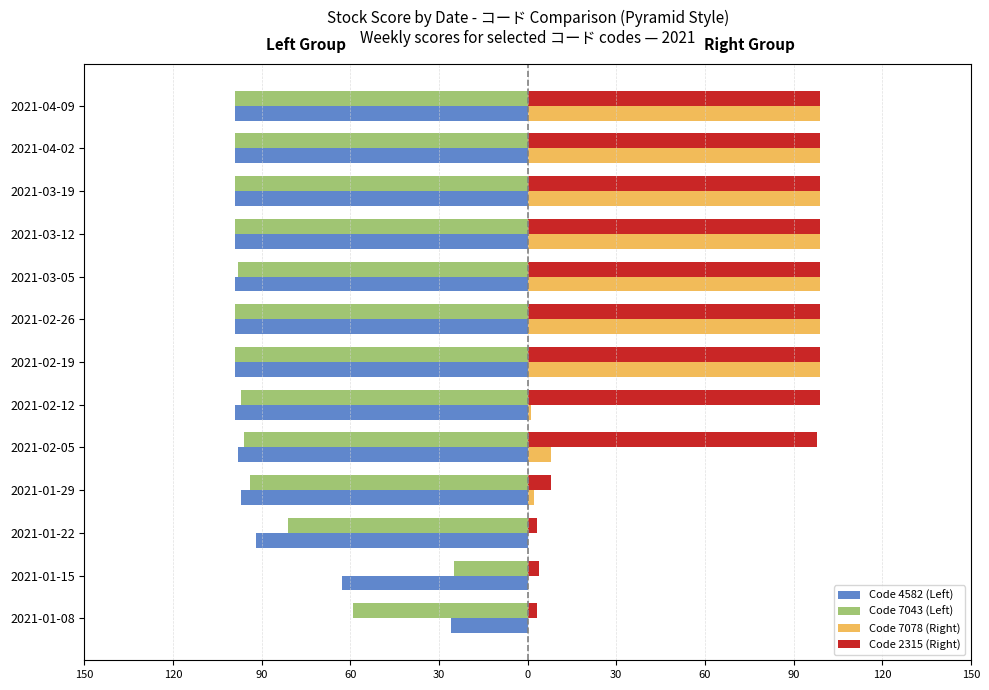

What are all the series names shown in the legend?

Code 4582 (Left), Code 7043 (Left), Code 7078 (Right), Code 2315 (Right)